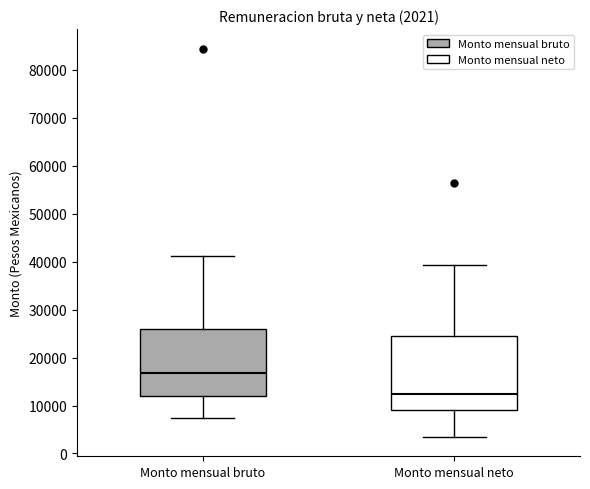

Comparing the boxes themselves (not the whiskers), which one is the tallest?

Monto mensual neto